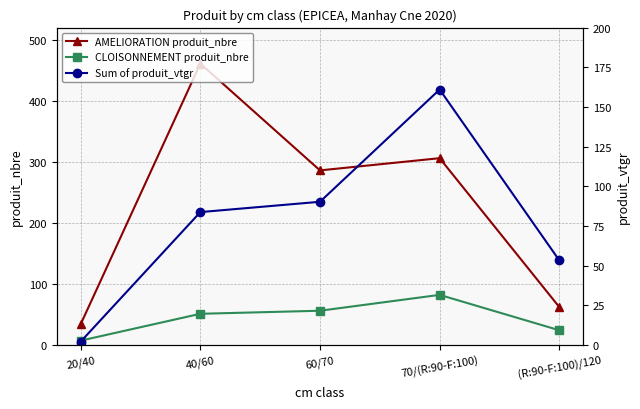

How many data points in CLOISONNEMENT produit_nbre are less than 51?

2